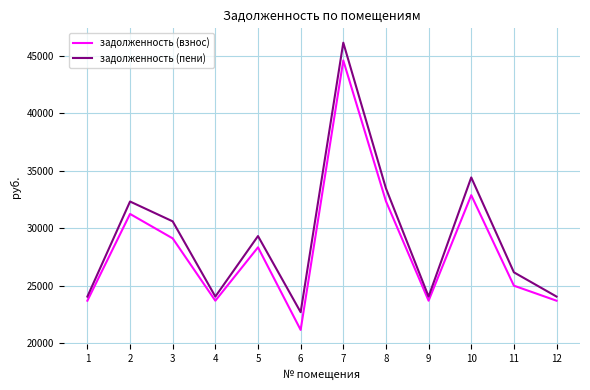

Where does the задолженность (пени) series first go above 29320?

2